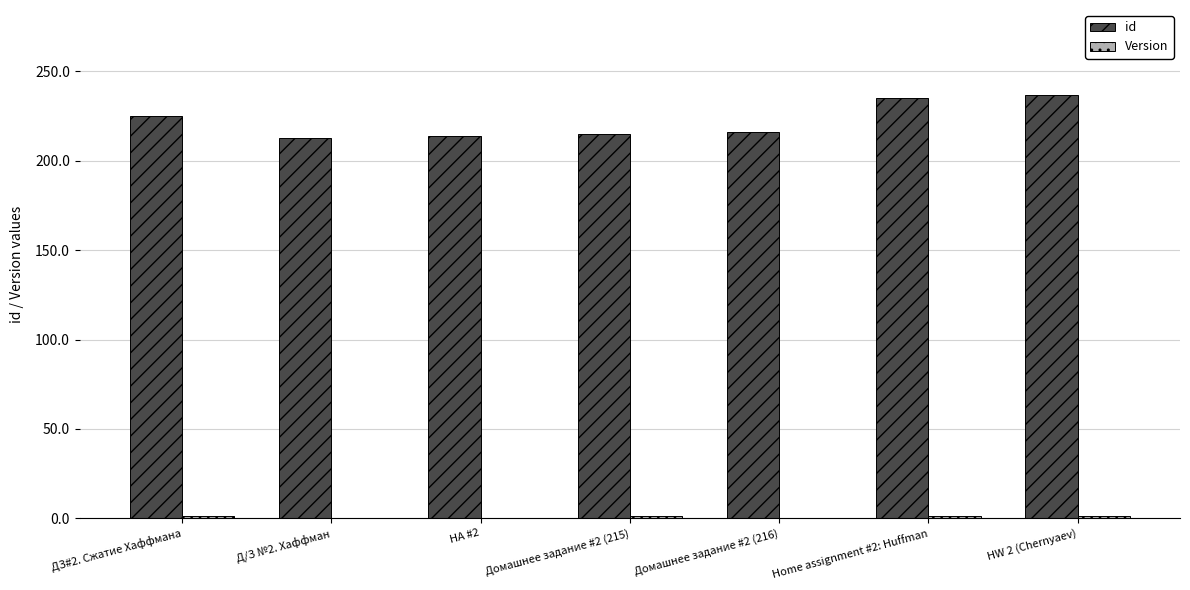

What is the spread (max minus min) of values at Д/З №2. Хаффман?

213